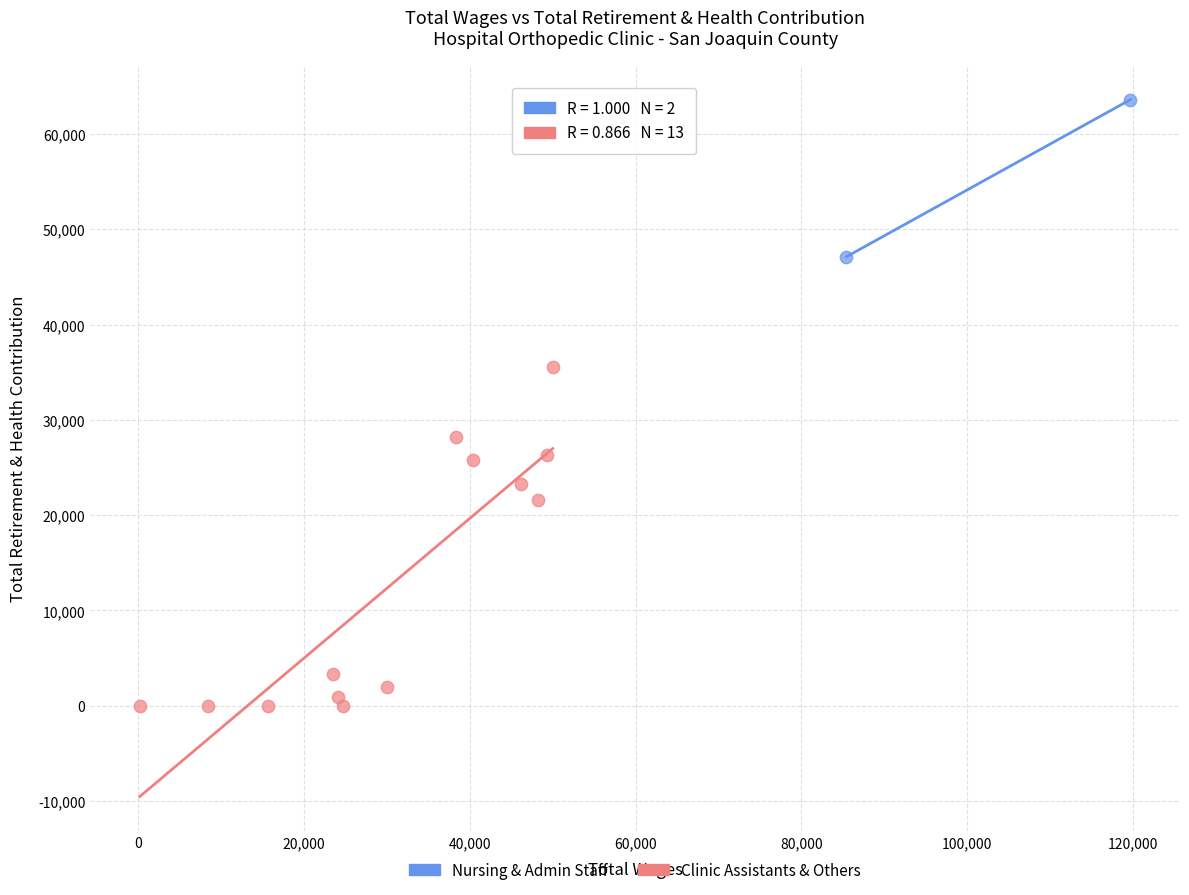

What are all the series names shown in the legend?

Nursing & Admin Staff, Clinic Assistants & Others